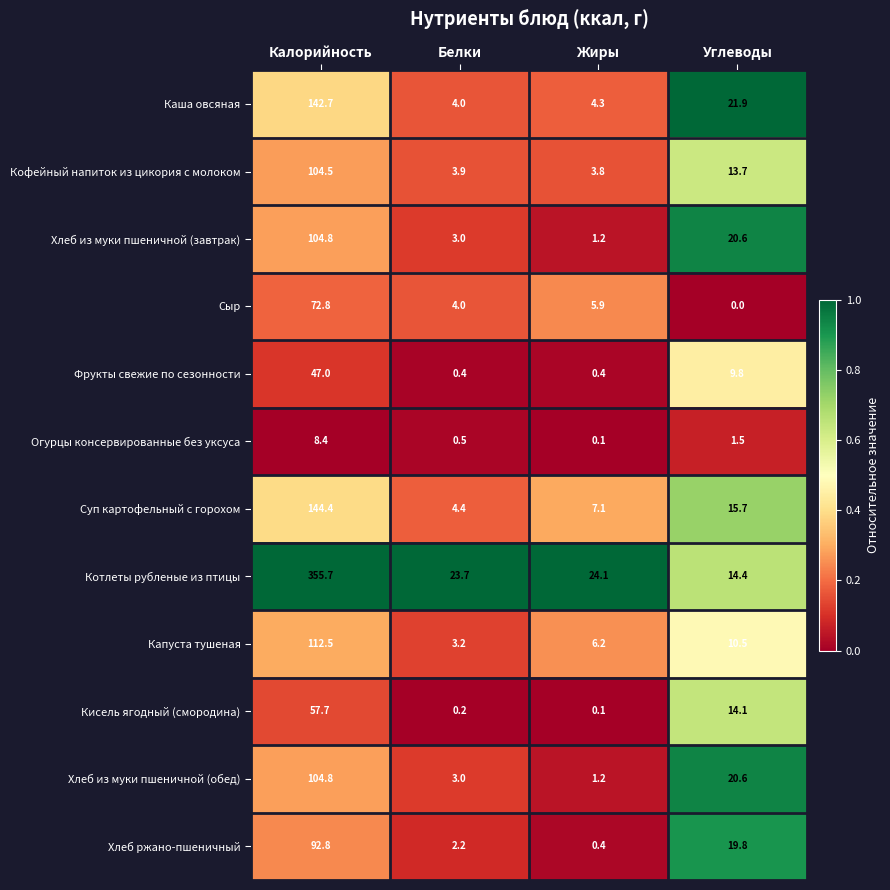

Between Белки and Жиры, which series saw the biggest shift?

Капуста тушеная